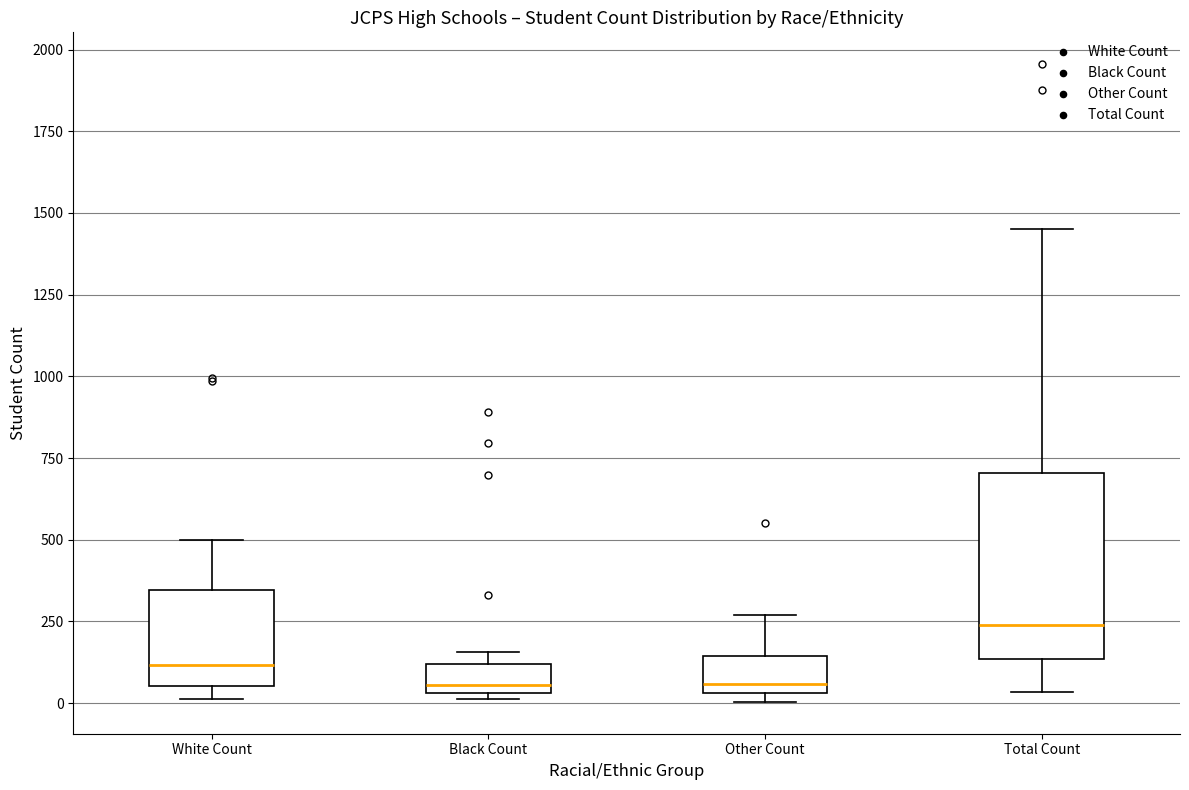

Comparing the boxes themselves (not the whiskers), which one is the tallest?

Total Count